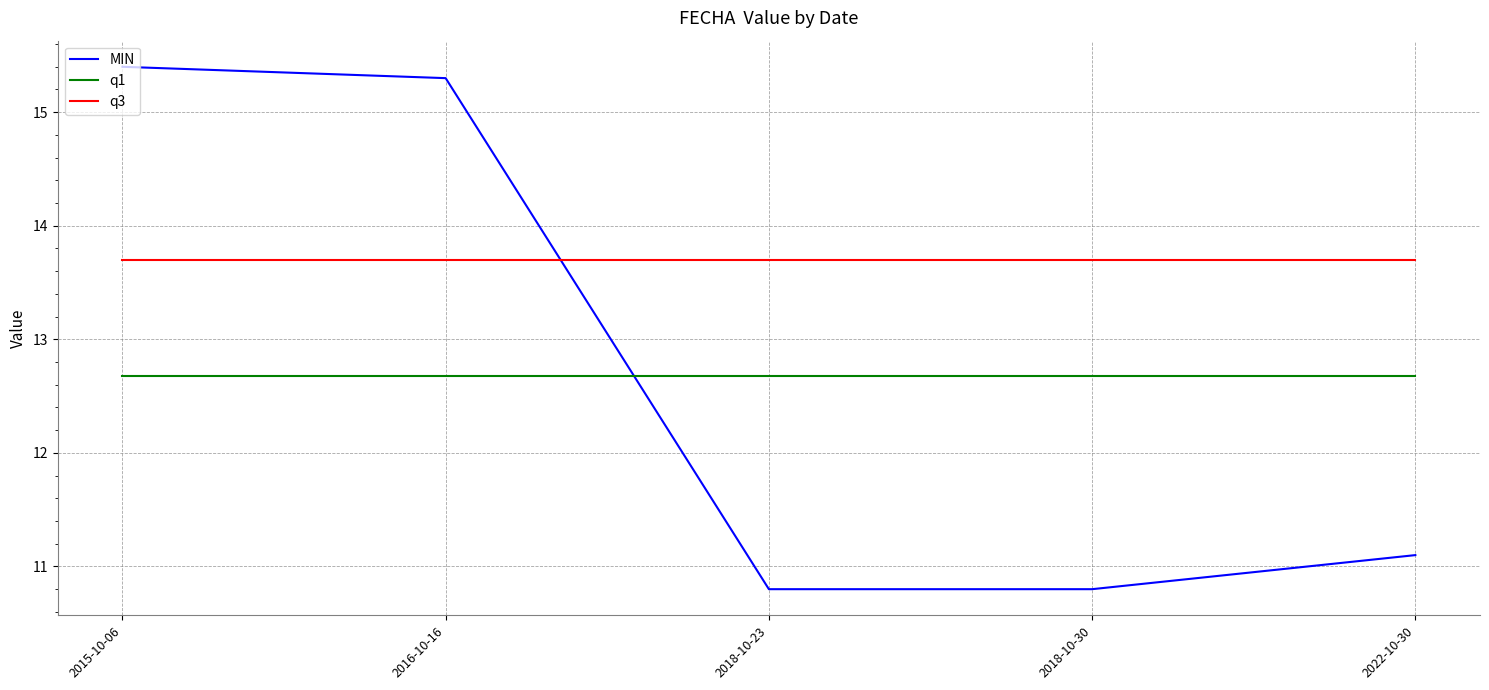

What are all the series names shown in the legend?

MIN, q1, q3